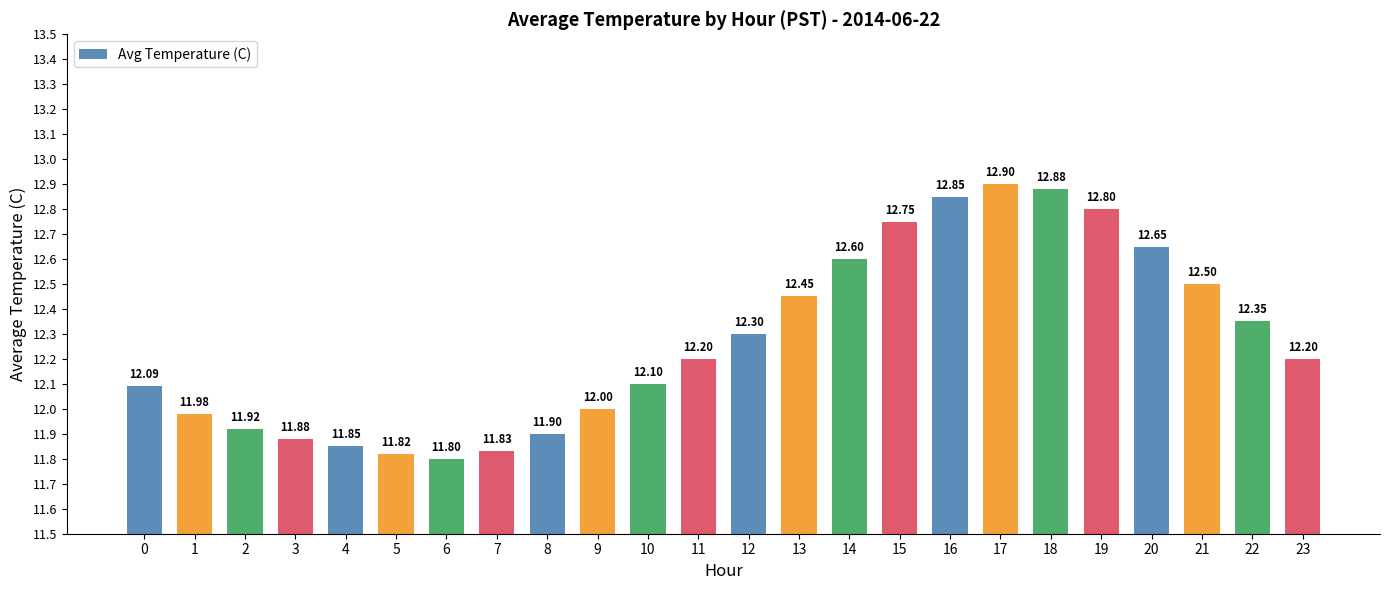

What is the greatest value displayed?

12.9